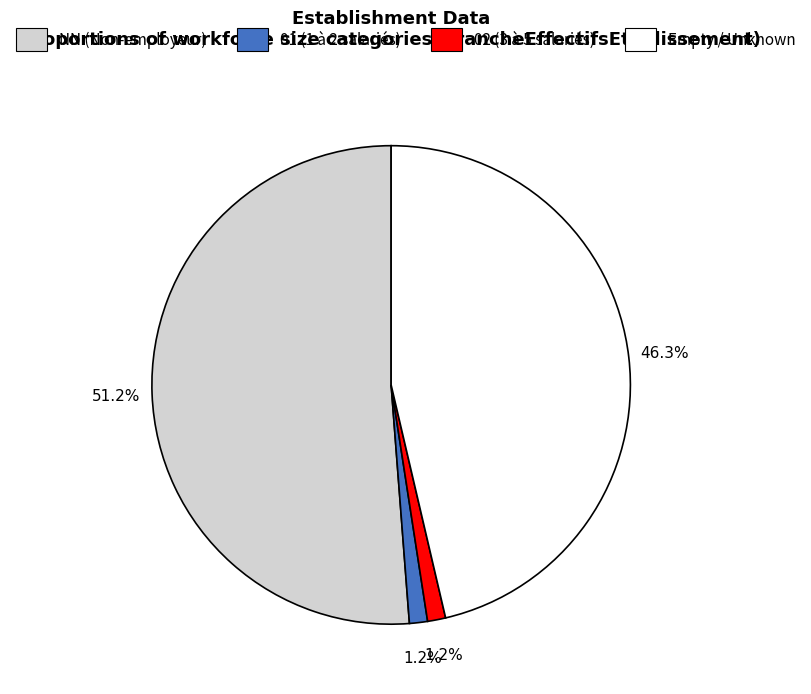

Does any single category account for the majority?

Yes